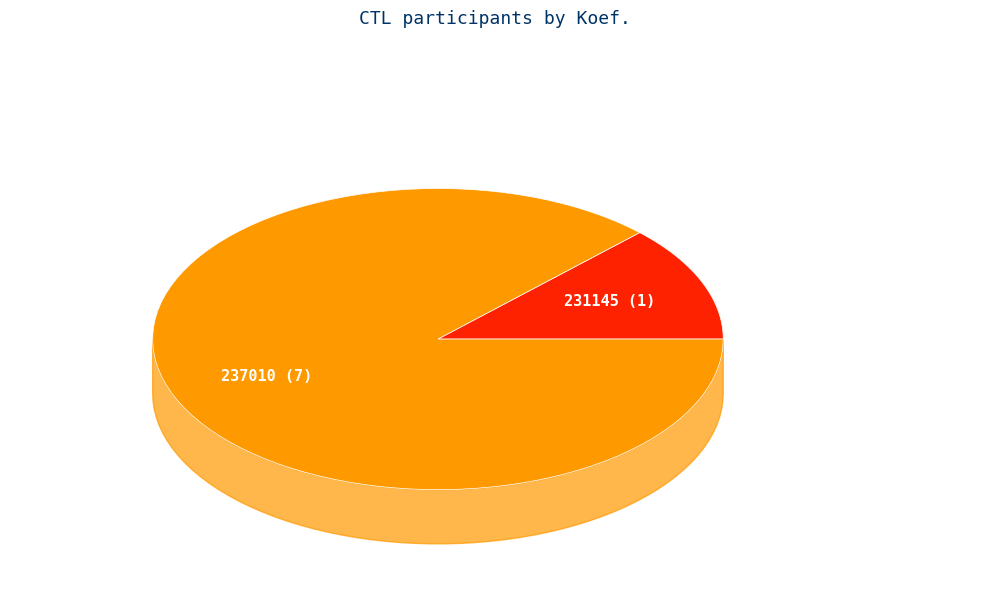

What portion of the pie excludes 231145?

87.5%